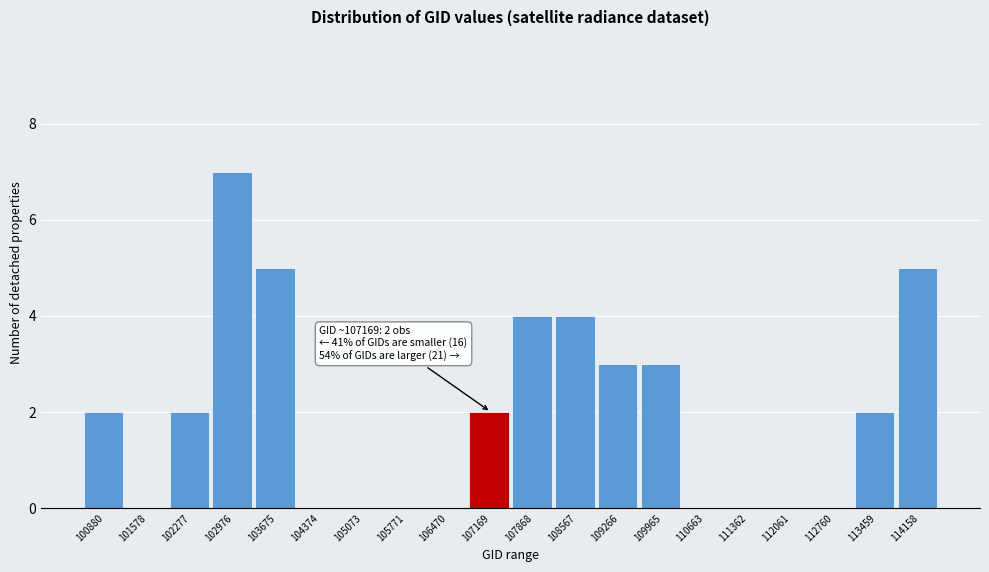

Reading right to left, what are all the values shown in this chart?

114158=5	113459=2	112760=0	112061=0	111362=0	110663=0	109965=3	109266=3	108567=4	107868=4	107169=2	106470=0	105771=0	105073=0	104374=0	103675=5	102976=7	102277=2	101578=0	100880=2